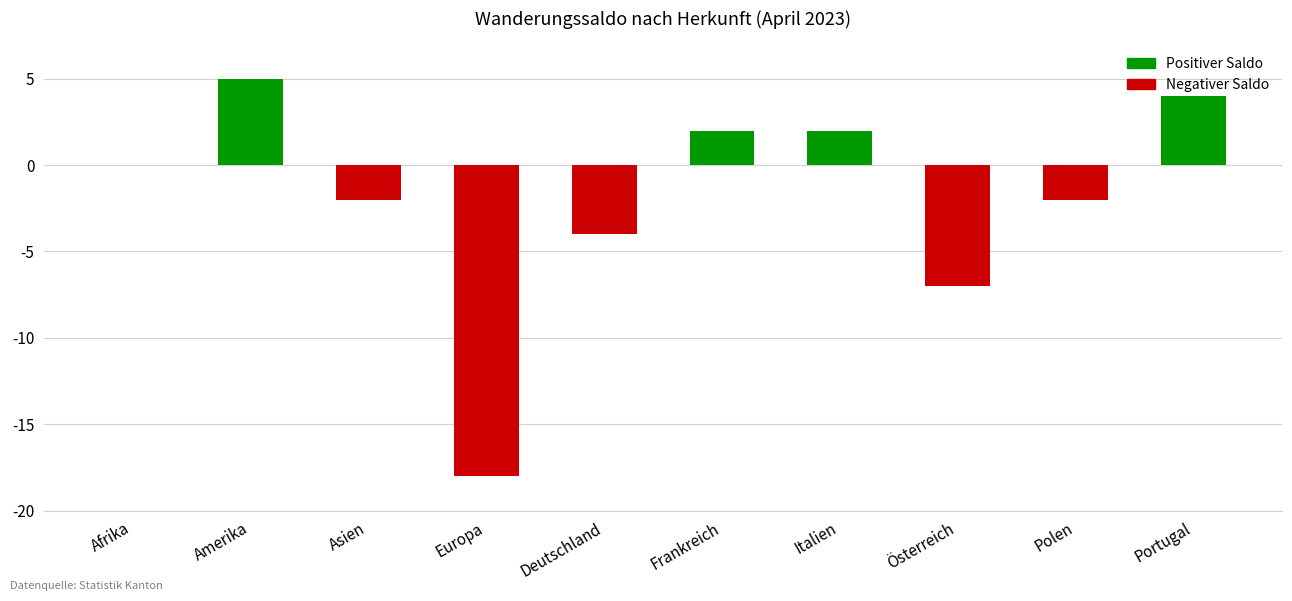

Reading left to right, list all the values displayed in this chart.

0	5	-2	-18	-4	2	2	-7	-2	4